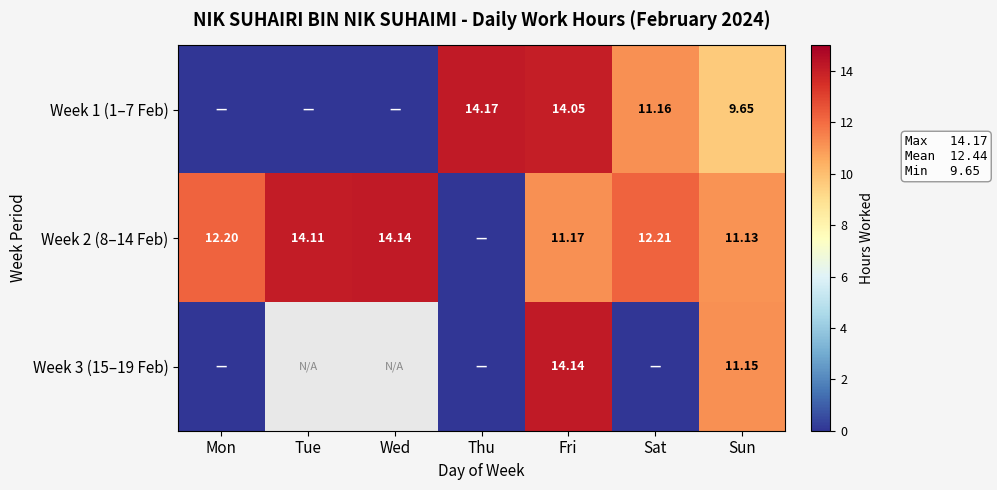

Between Mon and Thu, which series saw the biggest shift?

Week 1 (1–7 Feb)